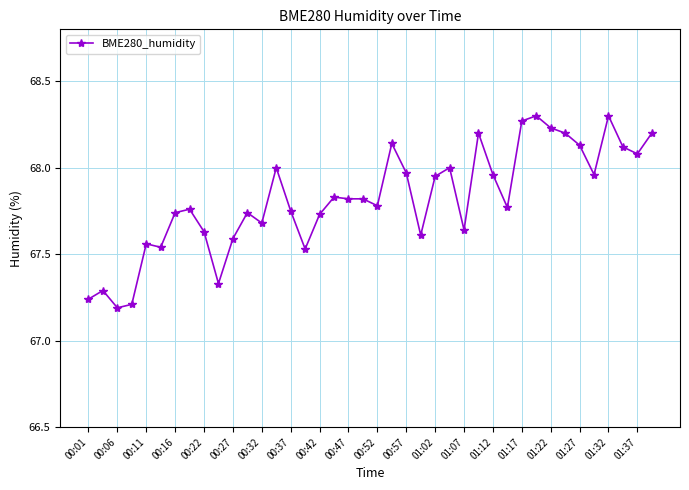

True or false: the data has more than 0 interior local peaks.

True